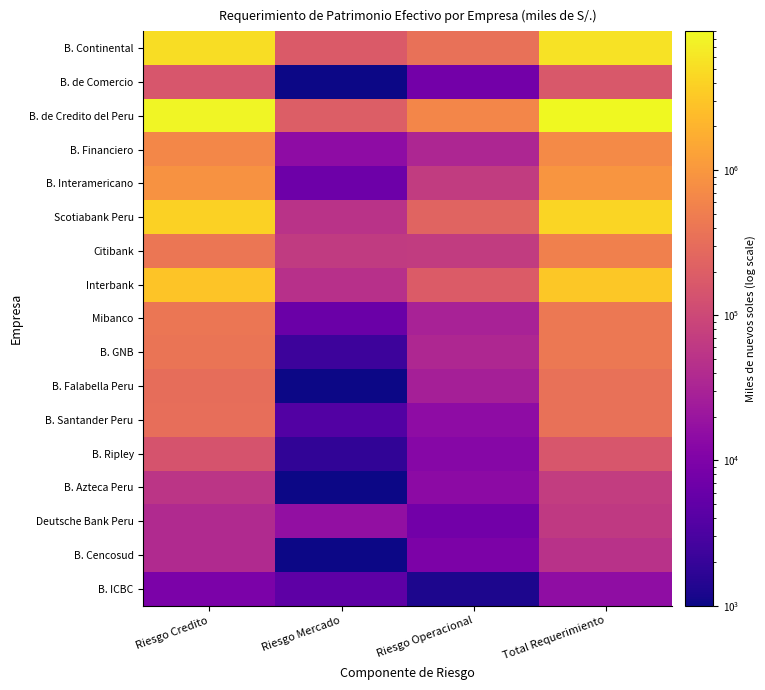

Reading right to left, extract all data points from this chart.

B. Continental: Total Requerimiento=5488553.2	Riesgo Operacional=343300.7	Riesgo Mercado=178768.3	Riesgo Credito=4966484.2
B. de Comercio: Total Requerimiento=163679.8	Riesgo Operacional=7654.2	Riesgo Mercado=875.0	Riesgo Credito=155150.5
B. de Credito del Peru: Total Requerimiento=9014144.1	Riesgo Operacional=636151.9	Riesgo Mercado=194302.3	Riesgo Credito=8183689.9
B. Financiero: Total Requerimiento=705837.8	Riesgo Operacional=34559.7	Riesgo Mercado=14769.2	Riesgo Credito=656508.8
B. Interamericano: Total Requerimiento=953205.3	Riesgo Operacional=68123.8	Riesgo Mercado=6694.2	Riesgo Credito=878387.3
Scotiabank Peru: Total Requerimiento=4183611.2	Riesgo Operacional=236061.4	Riesgo Mercado=51766.2	Riesgo Credito=3895783.7
Citibank: Total Requerimiento=532559.8	Riesgo Operacional=68339.2	Riesgo Mercado=64350.8	Riesgo Credito=399869.9
Interbank: Total Requerimiento=3121688.6	Riesgo Operacional=185730.5	Riesgo Mercado=47741.6	Riesgo Credito=2888216.5
Mibanco: Total Requerimiento=432231.1	Riesgo Operacional=29708.9	Riesgo Mercado=6236.5	Riesgo Credito=396285.7
B. GNB: Total Requerimiento=427898.8	Riesgo Operacional=35512.2	Riesgo Mercado=2272.8	Riesgo Credito=390113.8
B. Falabella Peru: Total Requerimiento=344193.7	Riesgo Operacional=27518.4	Riesgo Mercado=973.1	Riesgo Credito=315702.1
B. Santander Peru: Total Requerimiento=347168.4	Riesgo Operacional=14914.2	Riesgo Mercado=3607.5	Riesgo Credito=328646.7
B. Ripley: Total Requerimiento=155001.4	Riesgo Operacional=12364.9	Riesgo Mercado=1799.4	Riesgo Credito=140837.1
B. Azteca Peru: Total Requerimiento=69659.6	Riesgo Operacional=13931.9	Riesgo Mercado=605.6	Riesgo Credito=55122.1
Deutsche Bank Peru: Total Requerimiento=62340.0	Riesgo Operacional=7572.0	Riesgo Mercado=16493.5	Riesgo Credito=38274.5
B. Cencosud: Total Requerimiento=48456.4	Riesgo Operacional=9691.3	Riesgo Mercado=40.6	Riesgo Credito=38724.5
B. ICBC: Total Requerimiento=15338.3	Riesgo Operacional=1246.8	Riesgo Mercado=4701.6	Riesgo Credito=9389.9